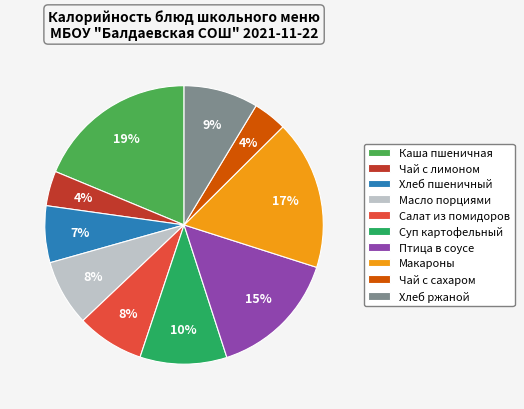

Count the number of slices in the pie.

10